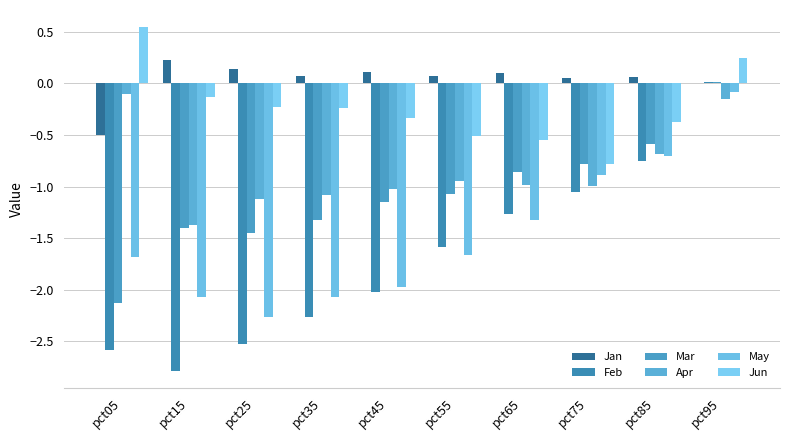

What are all the series names shown in the legend?

Jan, Feb, Mar, Apr, May, Jun